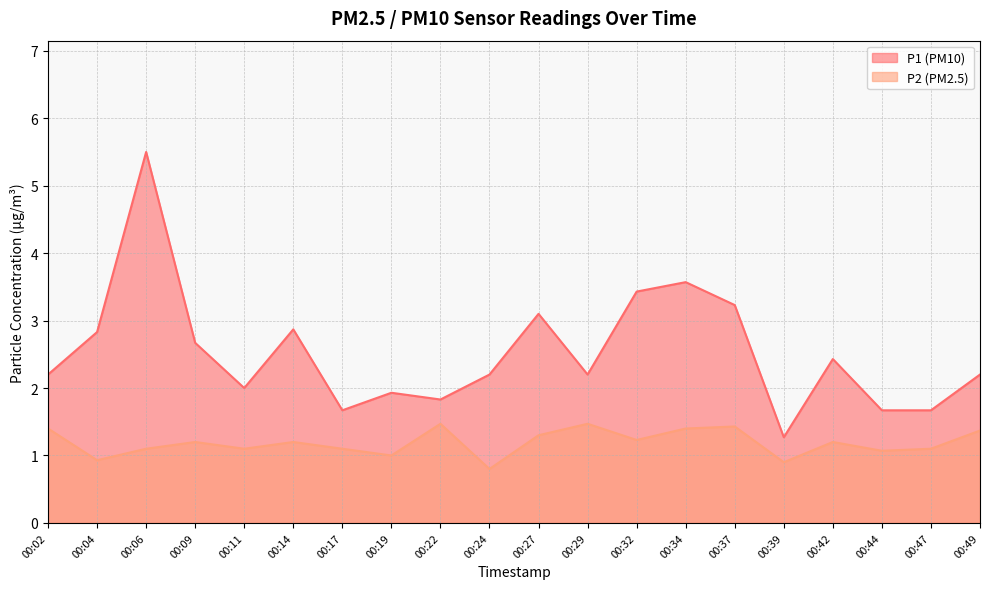

What is the maximum value for P2?

1.5